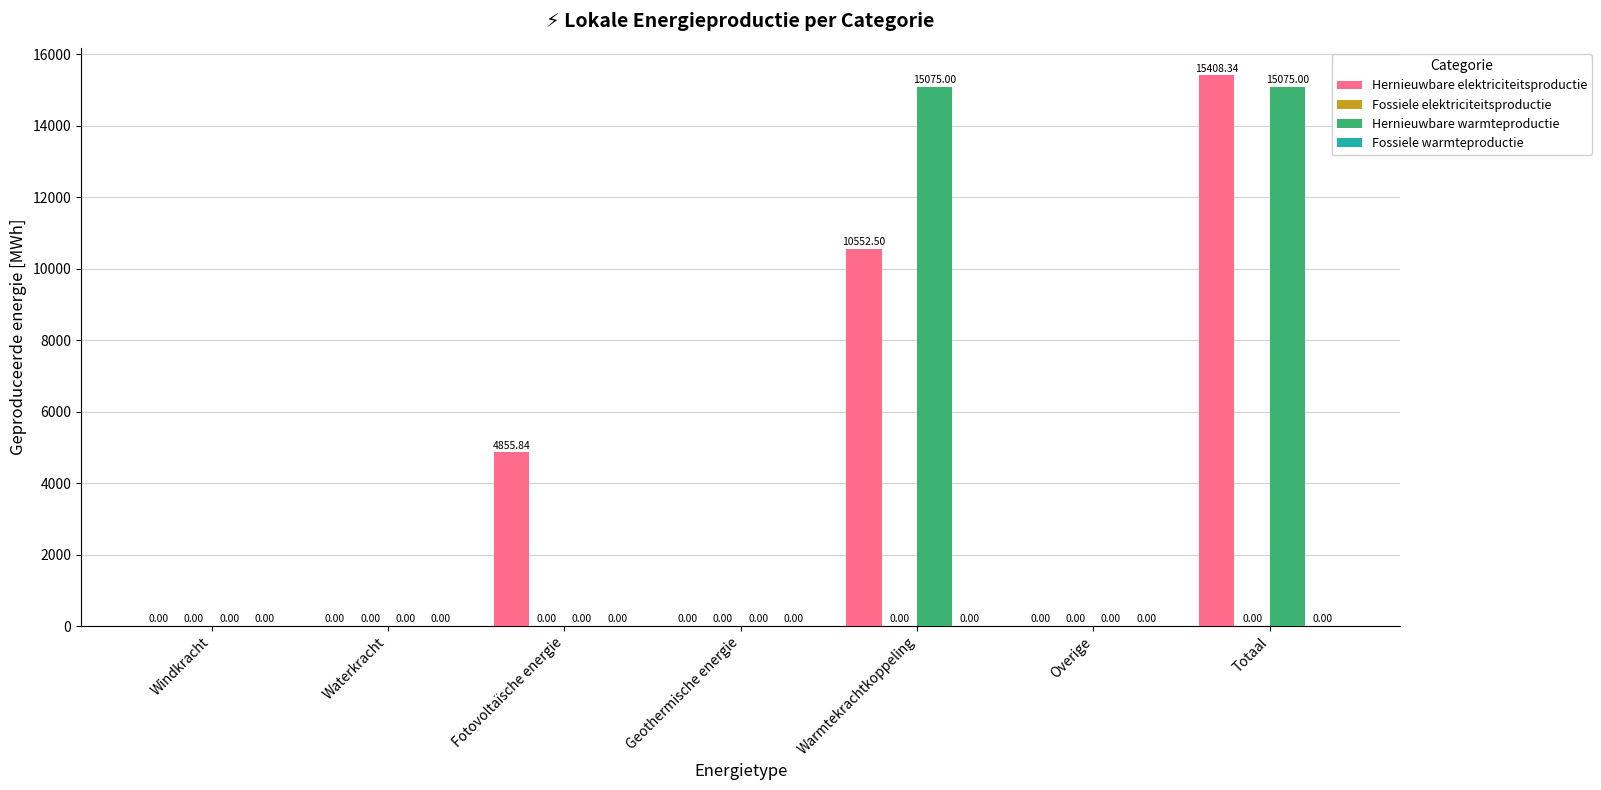

Where is Hernieuwbare elektriciteitsproductie nearest to the value 7704?

Fotovoltaïsche energie